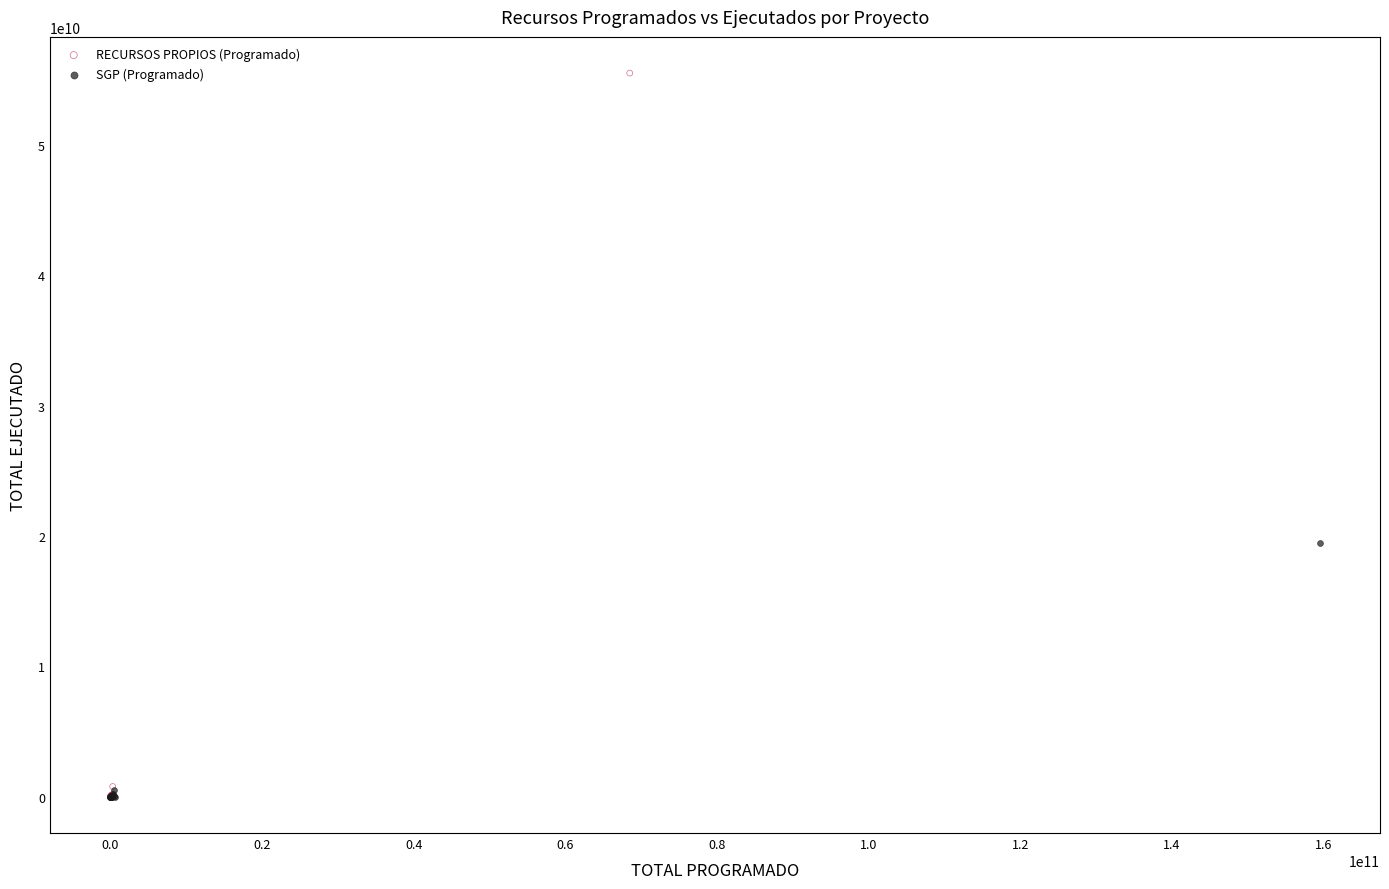

What are all the series names shown in the legend?

RECURSOS PROPIOS (Programado), SGP (Programado)